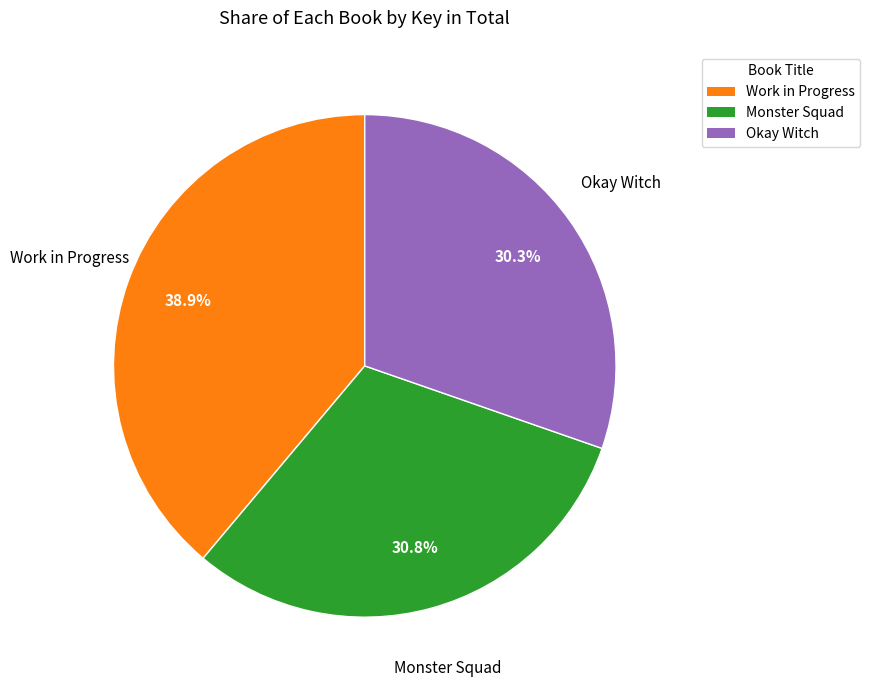

To the nearest percent, what percentage of the pie is Work in Progress?

39%